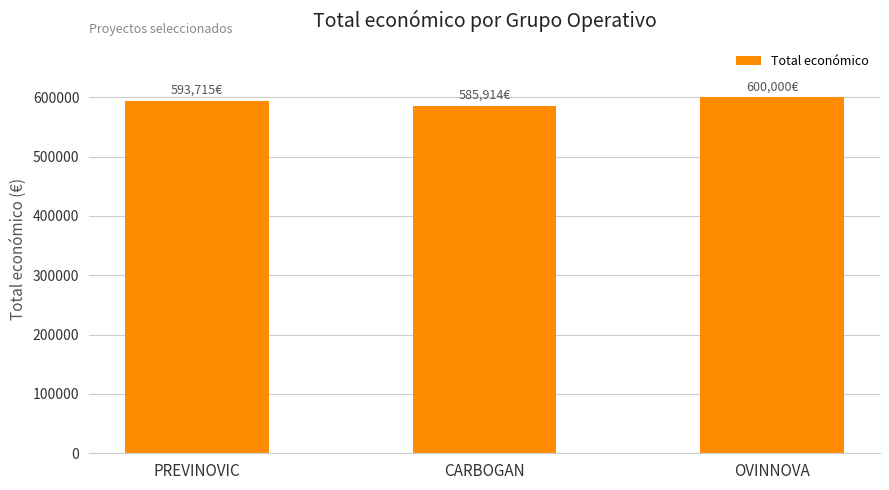

Read the value at OVINNOVA, to the nearest 50.

600000